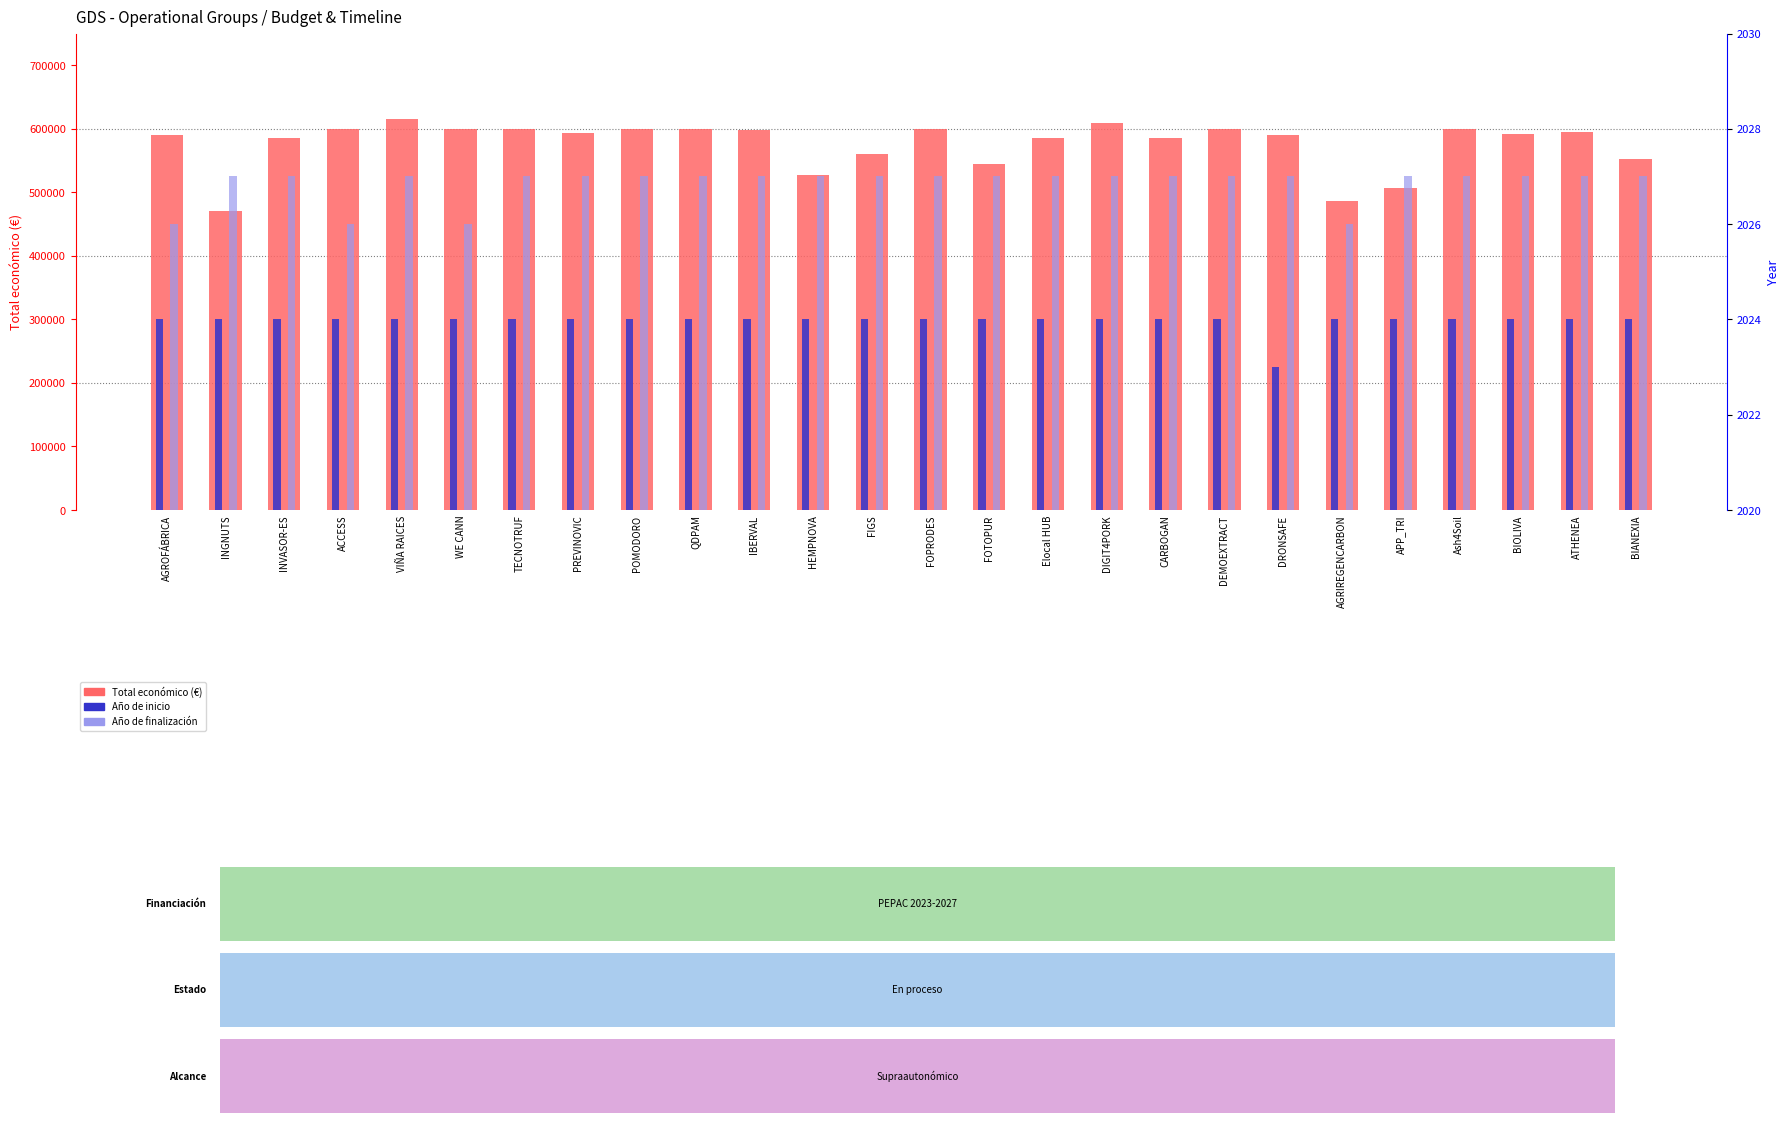

What position from the right is DEMOEXTRACT?

8